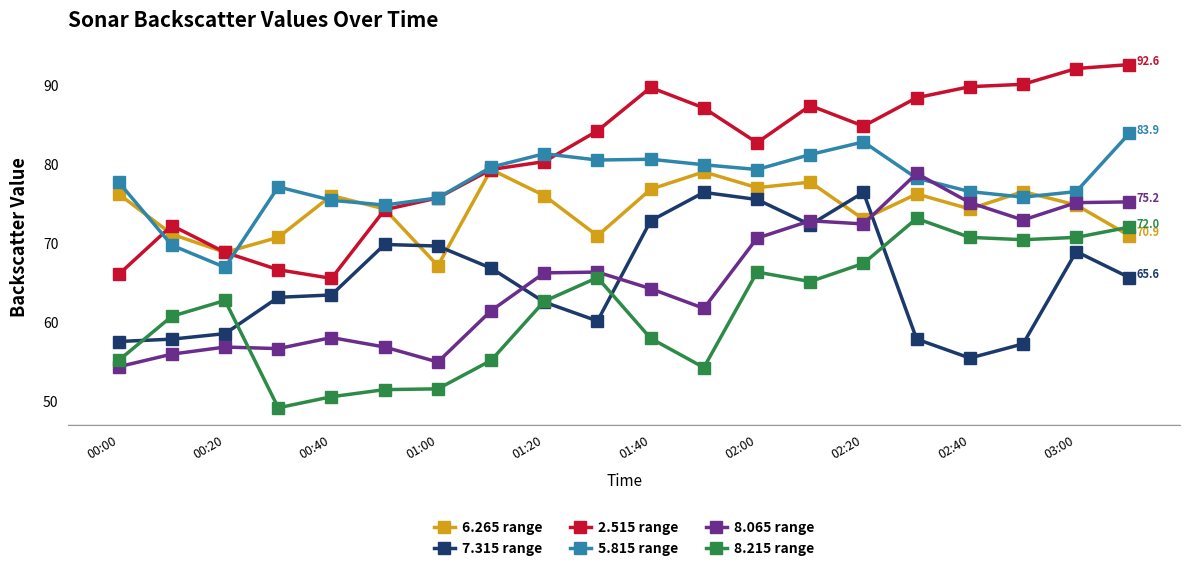

Which series has the largest total across all categories?

2.515 range